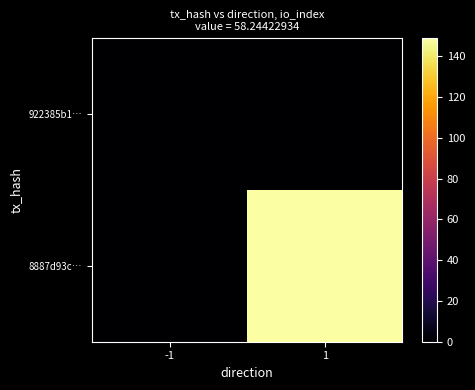

Reading left to right, transcribe all the data shown in this chart.

922385b1…: -1=0	1=0
8887d93c…: -1=0	1=149